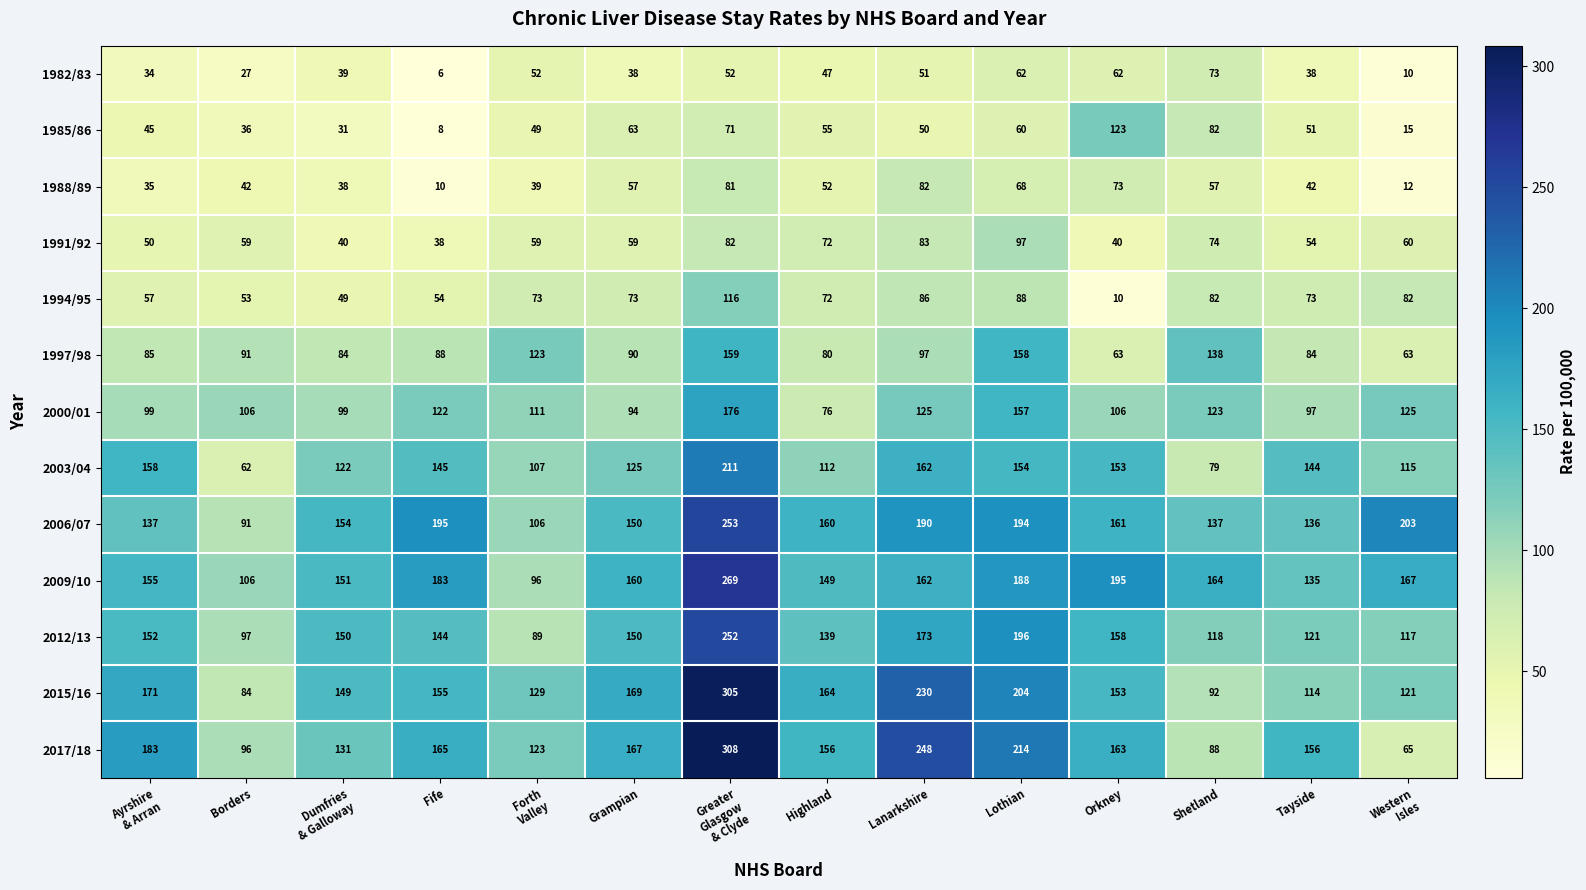

List the series in order of their peak value, highest first.

2017/18, 2015/16, 2009/10, 2006/07, 2012/13, 2003/04, 2000/01, 1997/98, 1985/86, 1994/95, 1991/92, 1988/89, 1982/83